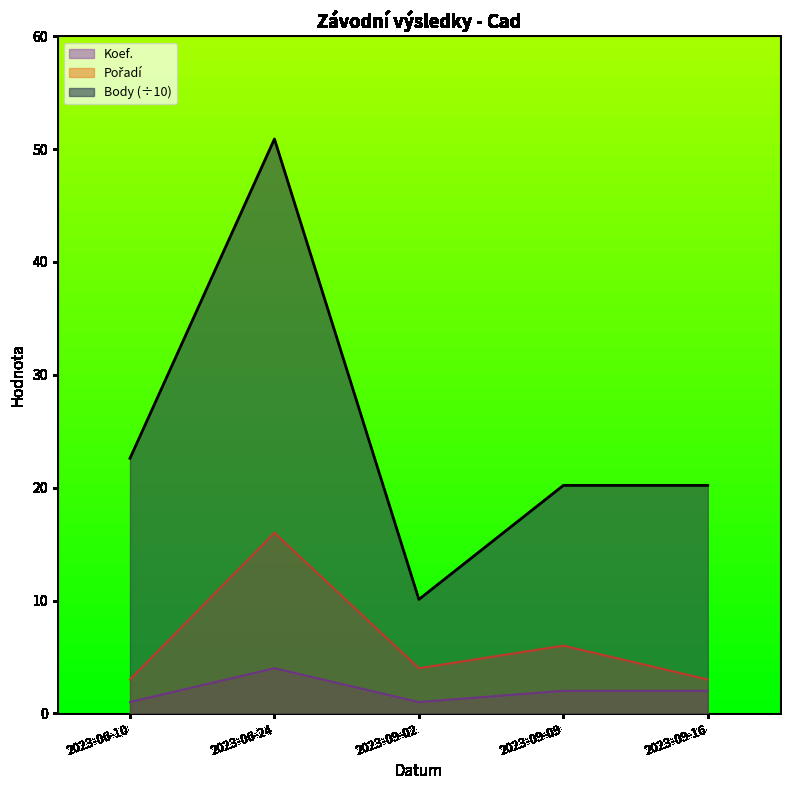

What is the spread (max minus min) of values at 2023-06-24?

46.9